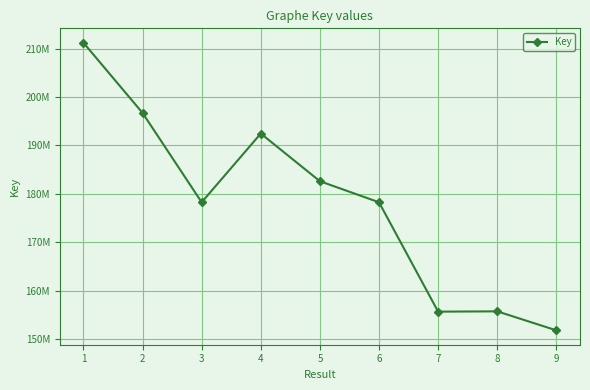

Is this an area chart (filled region under the line)?

No